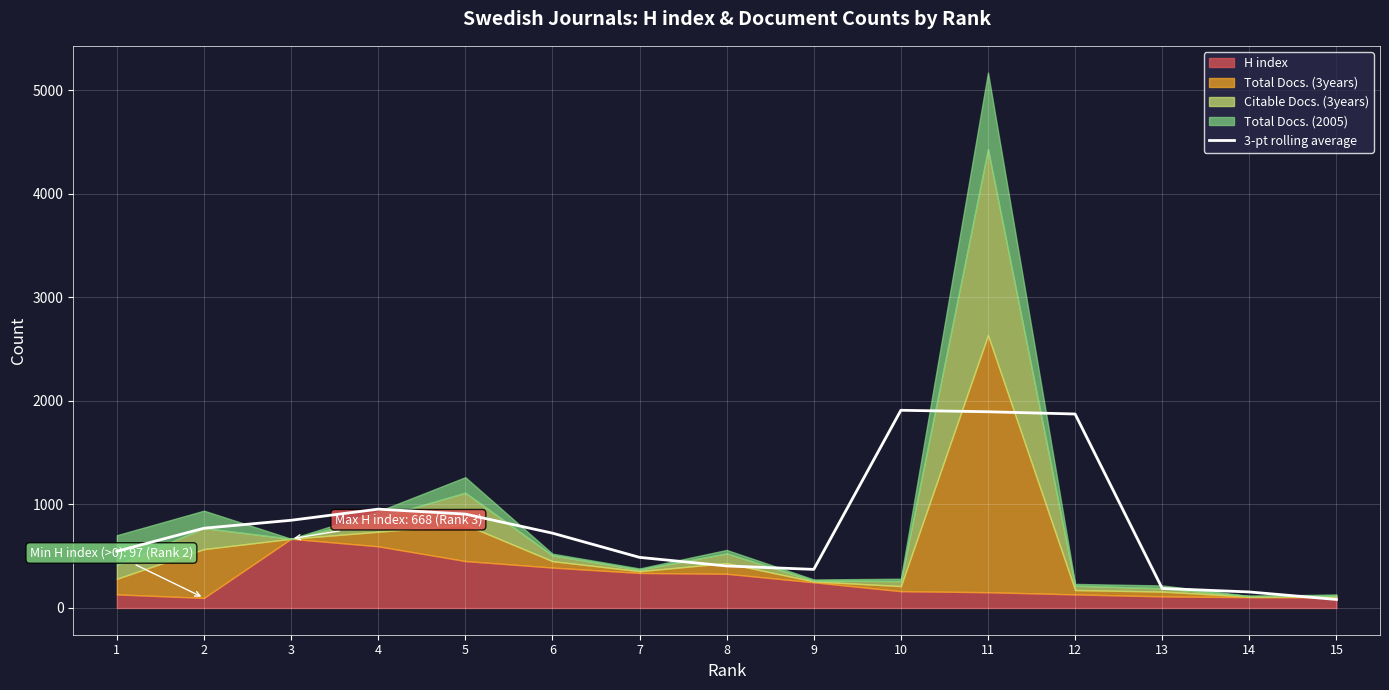

The value of 3-pt rolling average at 10 is 1908.3. True or false?

True